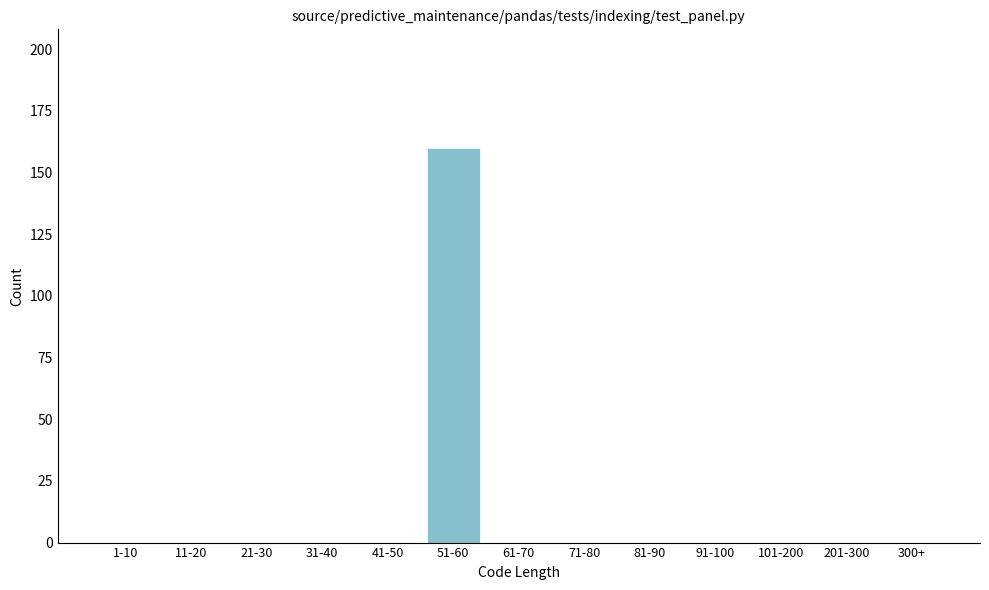

Reading left to right, extract all data points from this chart.

1-10=0	11-20=0	21-30=0	31-40=0	41-50=0	51-60=160	61-70=0	71-80=0	81-90=0	91-100=0	101-200=0	201-300=0	300+=0